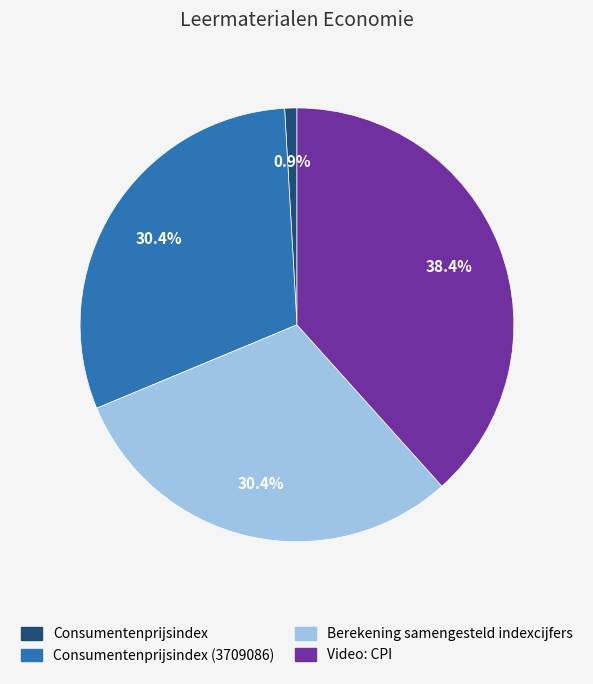

What is the largest slice in the pie chart?

Video: CPI